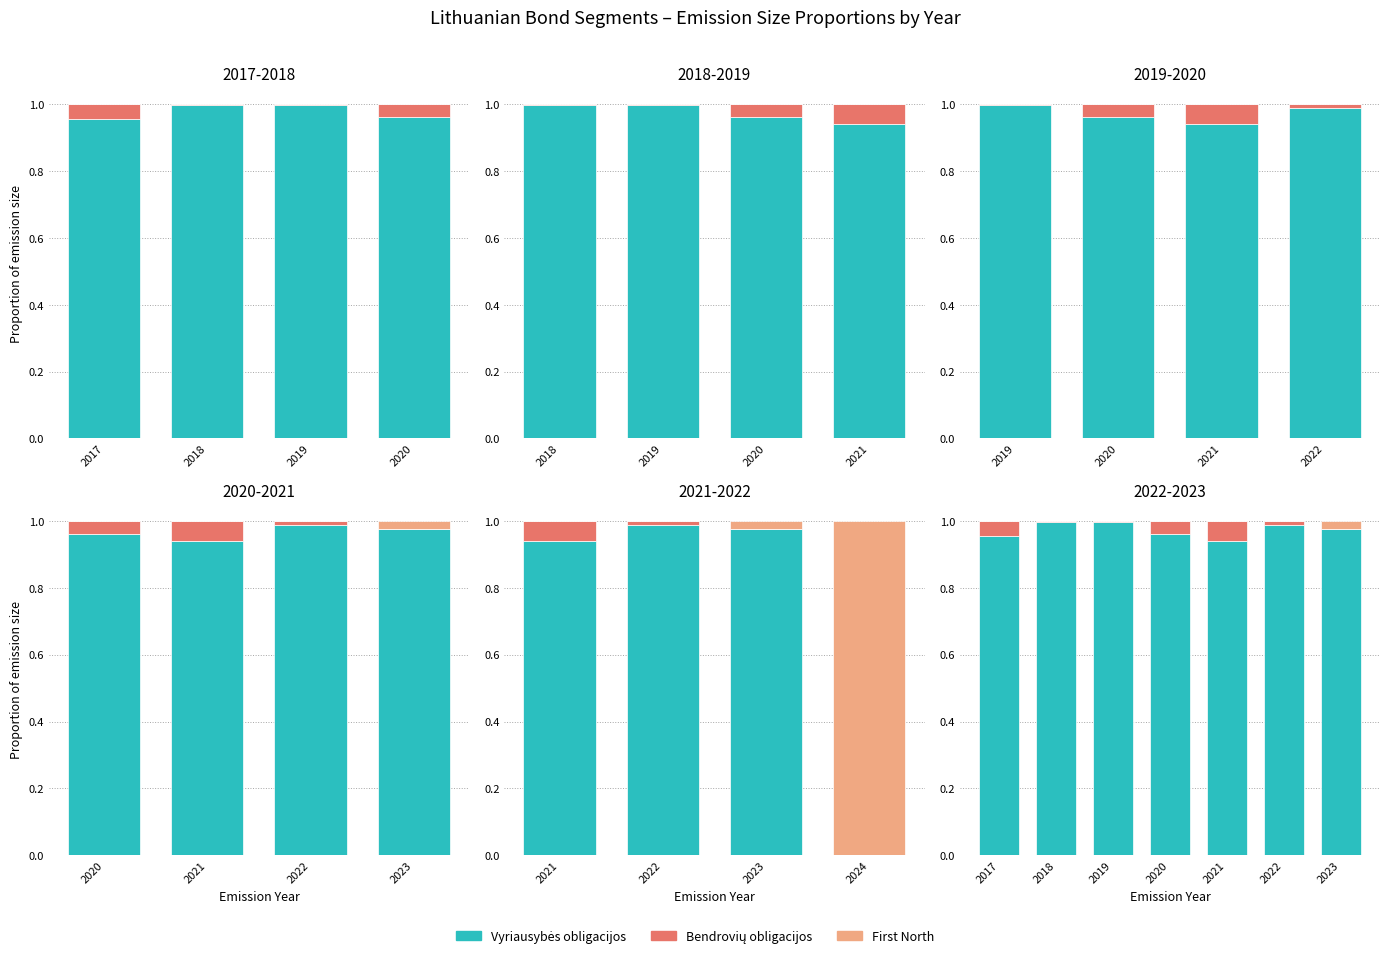

Is it true that Vyriausybės obligacijos equals 0.9 at 2021?

True